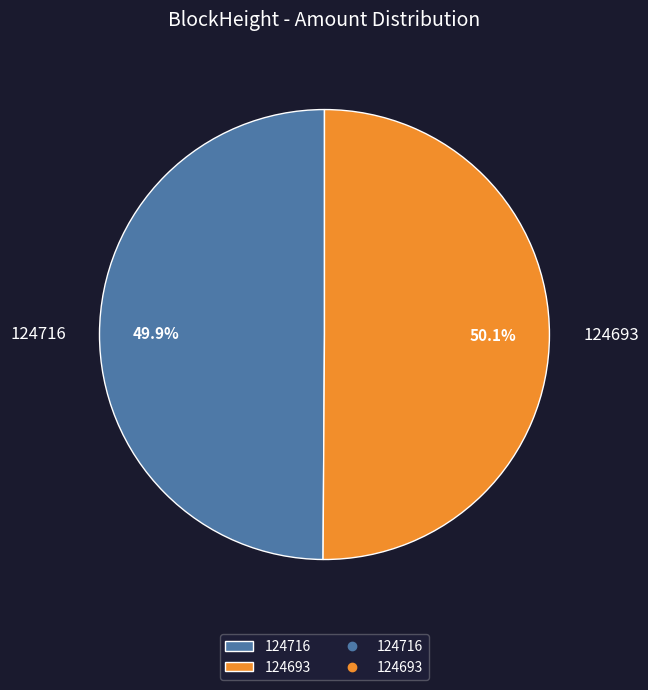

Is it true that 124716 is 11% of the pie?

False